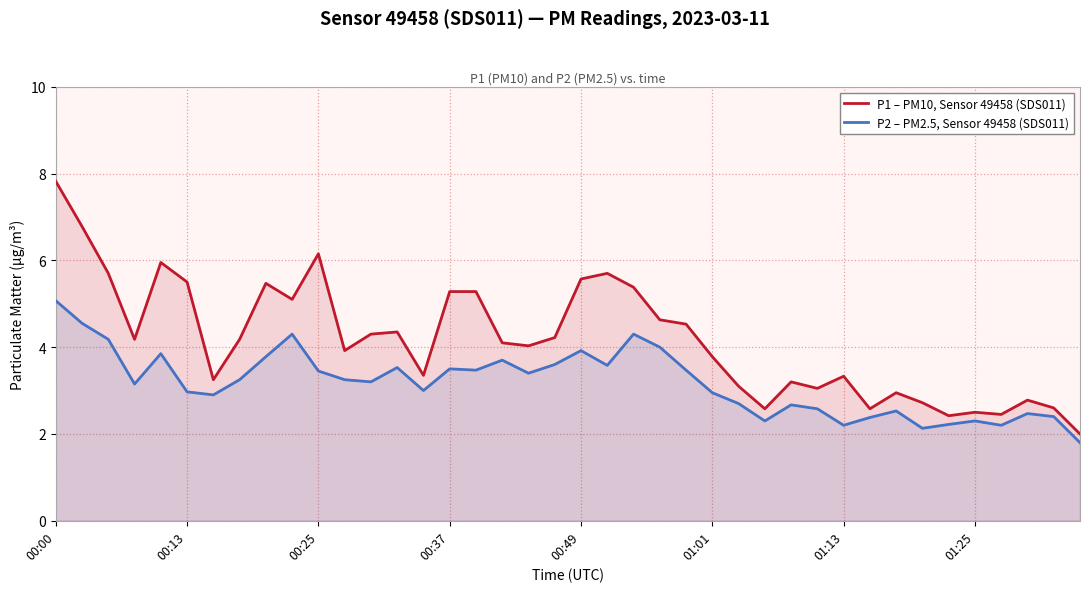

What is the spread (max minus min) of values at 00:13?

2.5